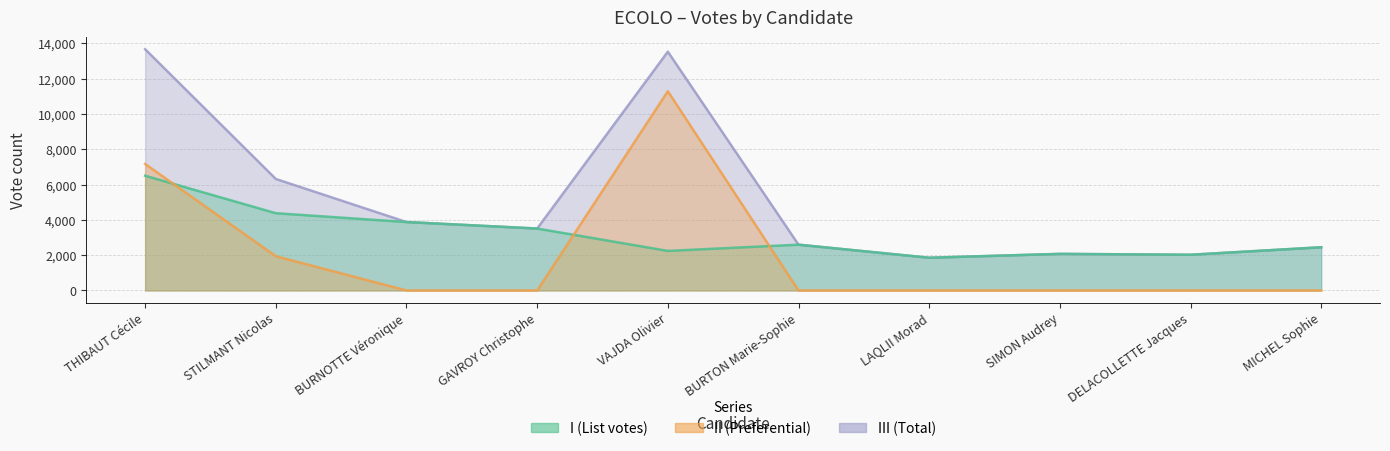

What is the difference between the III values at STILMANT Nicolas and GAVROY Christophe?

2810